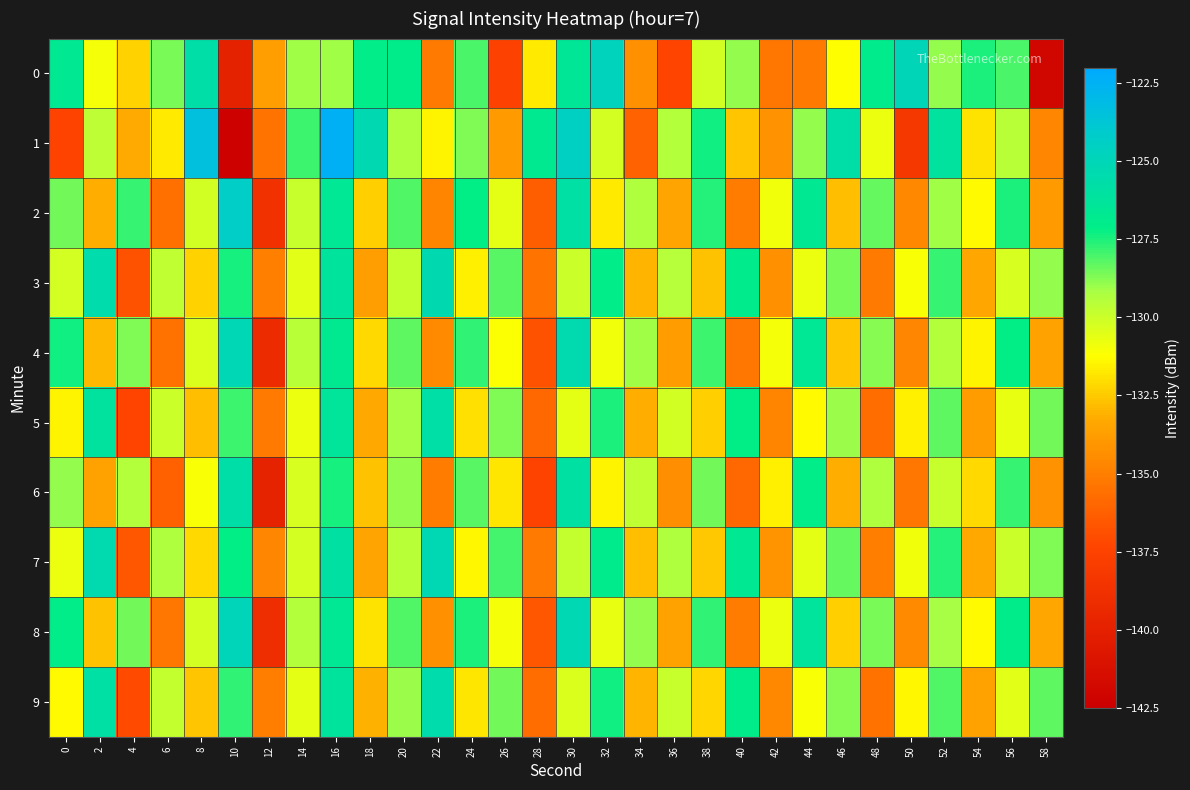

At which category does the chart reach its minimum across all series?

10